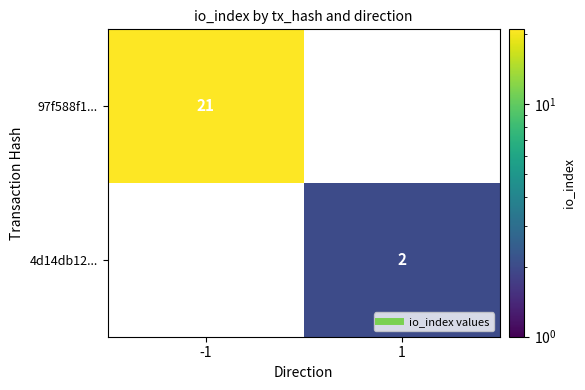

How many positive values does the 97f588f1... series have?

1